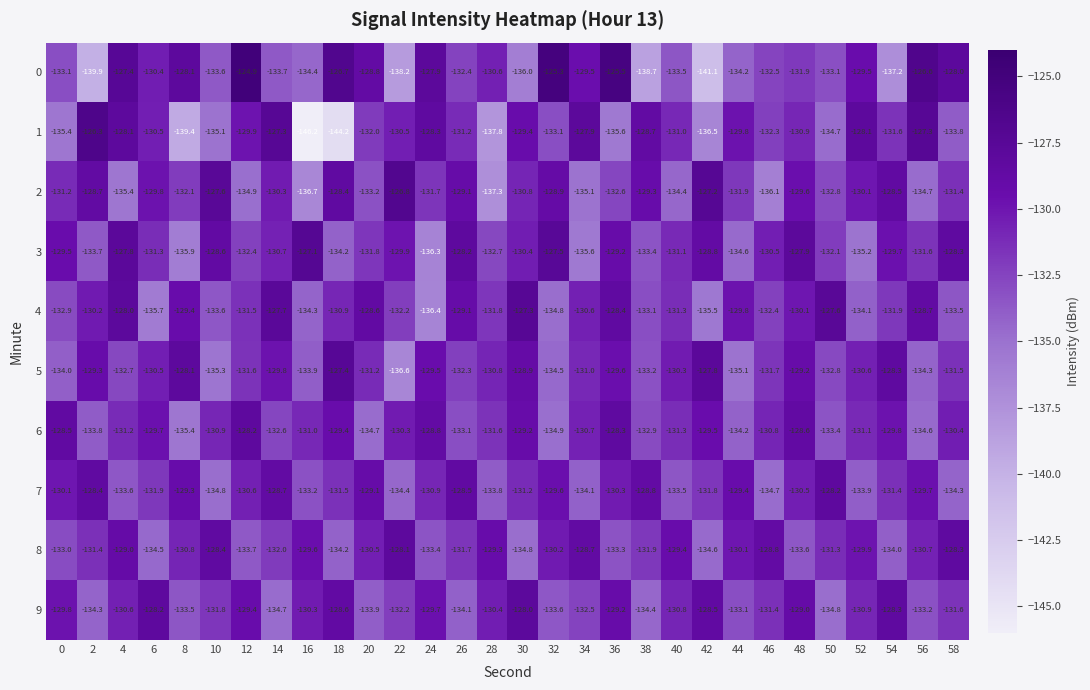

What is the difference between the highest and lowest values at 8?

11.3